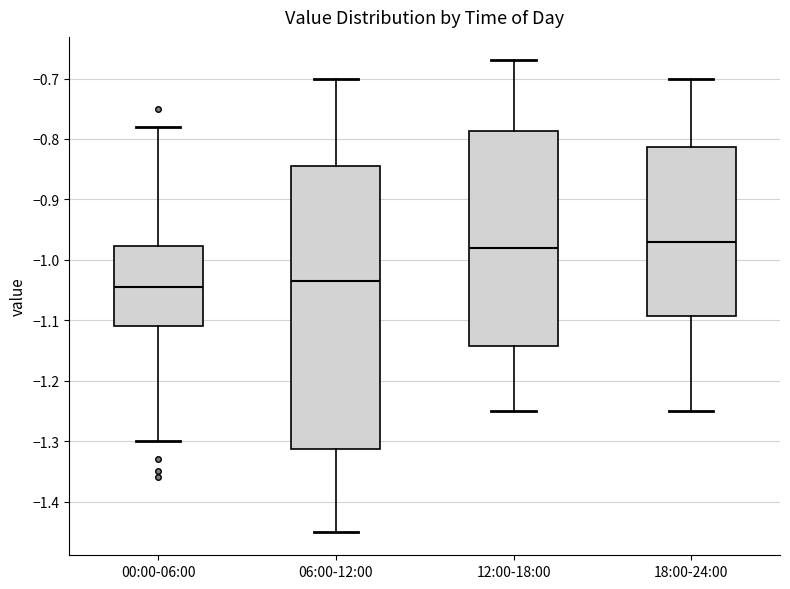

Reading left to right, transcribe this box plot: for each box, give where its median line is, the range the box spans, and where its two whiskers end, as read against the y-axis. The values are not printed on the chart, so give them approximately, as read against the axis.

00:00-06:00: median -1.04, box -1.11 to -0.98, whiskers -1.30 to -0.78
06:00-12:00: median -1.03, box -1.31 to -0.84, whiskers -1.45 to -0.70
12:00-18:00: median -0.98, box -1.14 to -0.79, whiskers -1.25 to -0.67
18:00-24:00: median -0.97, box -1.09 to -0.81, whiskers -1.25 to -0.70